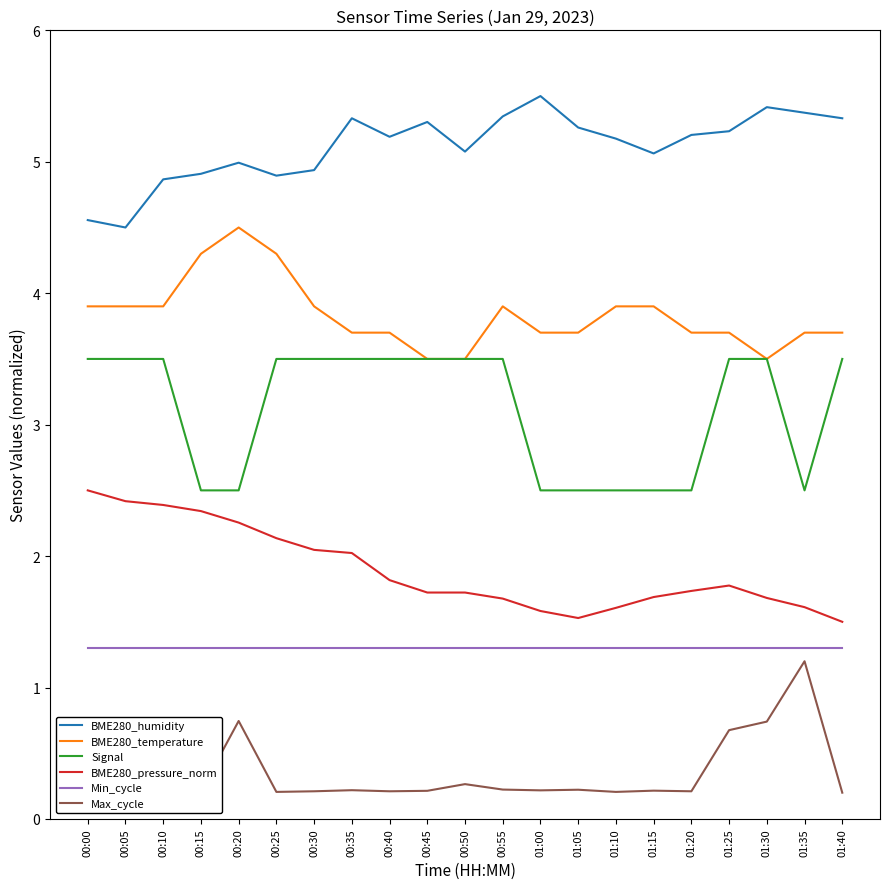

The BME280_temperature series shows 0.8 at 01:25. True or false?

False